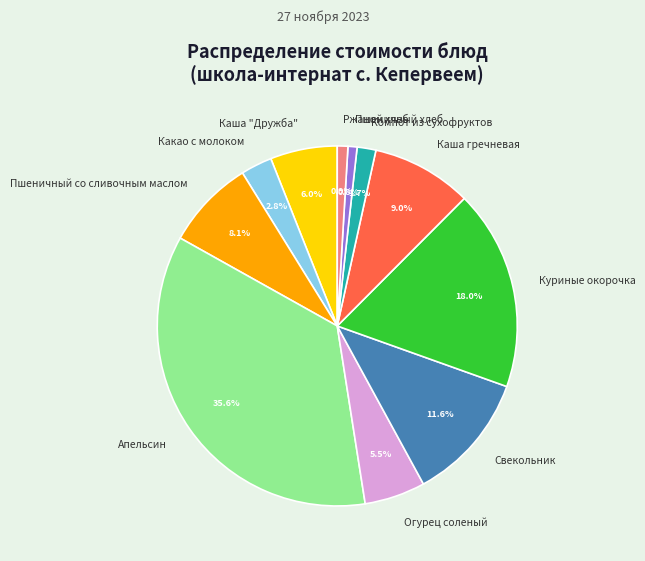

Is there any slice that represents more than half of the pie?

No